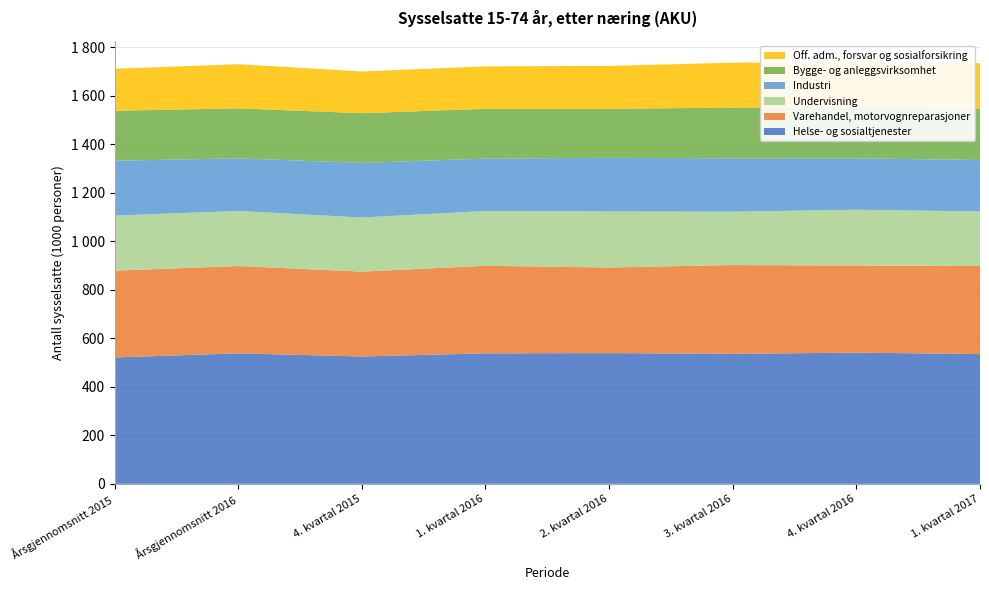

Reading left to right, transcribe all the data shown in this chart.

Helse- og sosialtjenester: 521	538	525	538	539	536	541	535
Varehandel, motorvognreparasjoner: 358	360	350	361	353	366	359	363
Undervisning: 227	227	223	226	231	220	230	225
Industri: 226	217	225	216	221	220	212	212
Bygge- og anleggsvirksomhet: 206	206	205	205	202	209	209	210
Off. adm., forsvar og sosialforsikring: 173	182	172	175	177	185	189	189